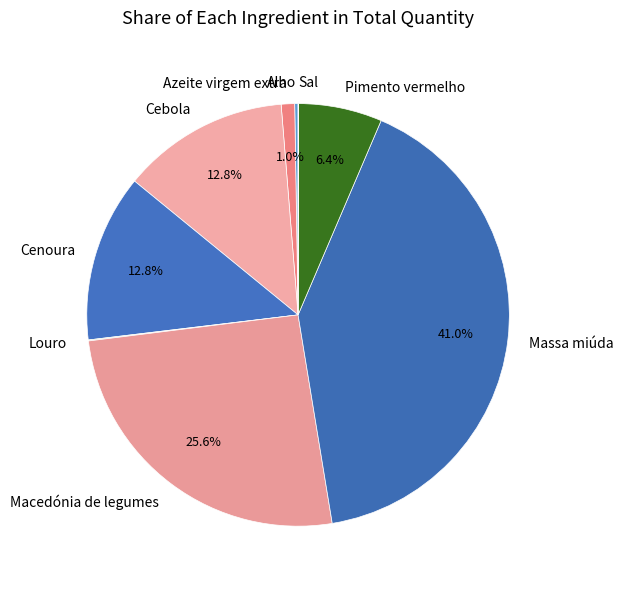

What is the ratio of the value at Macedónia de legumes to the value at Massa miúda?

0.6